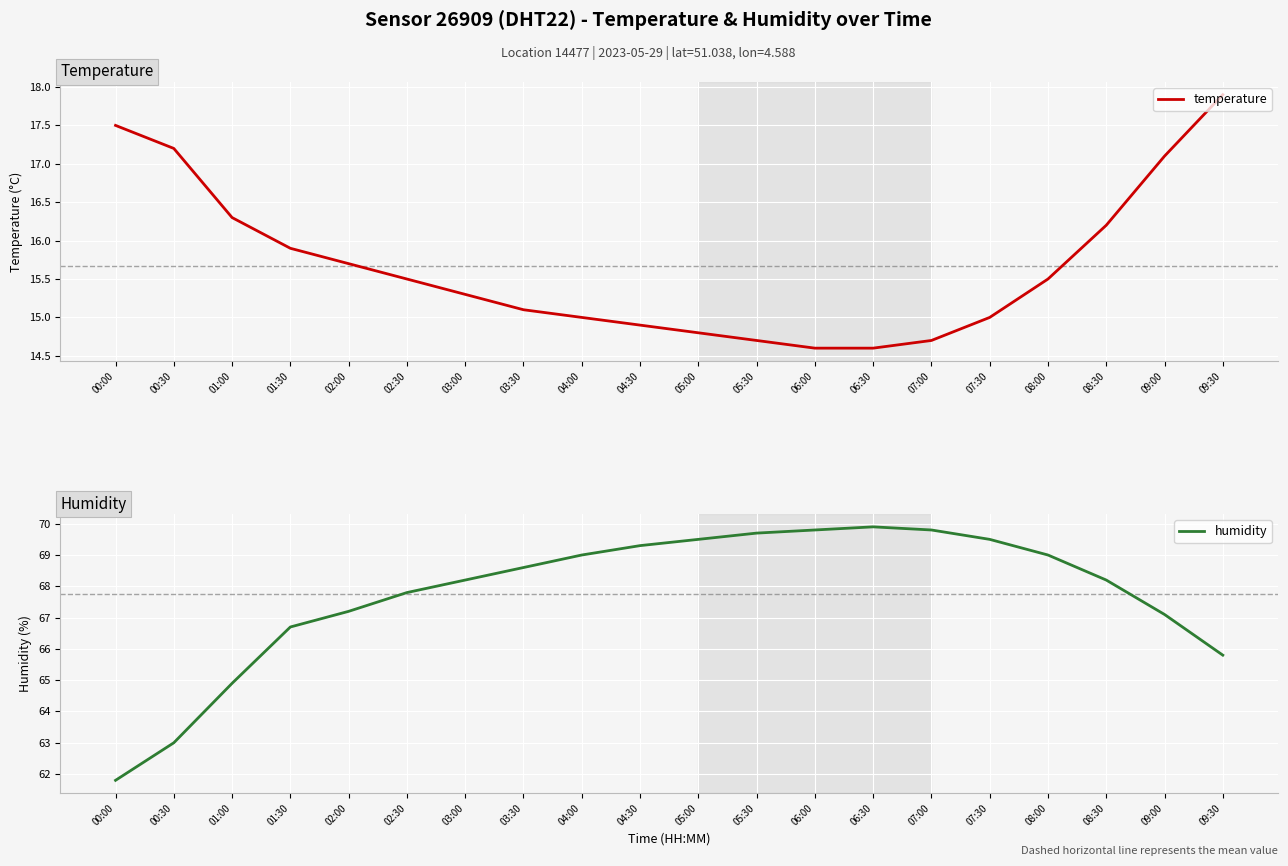

Where is the first local maximum for humidity?

06:30